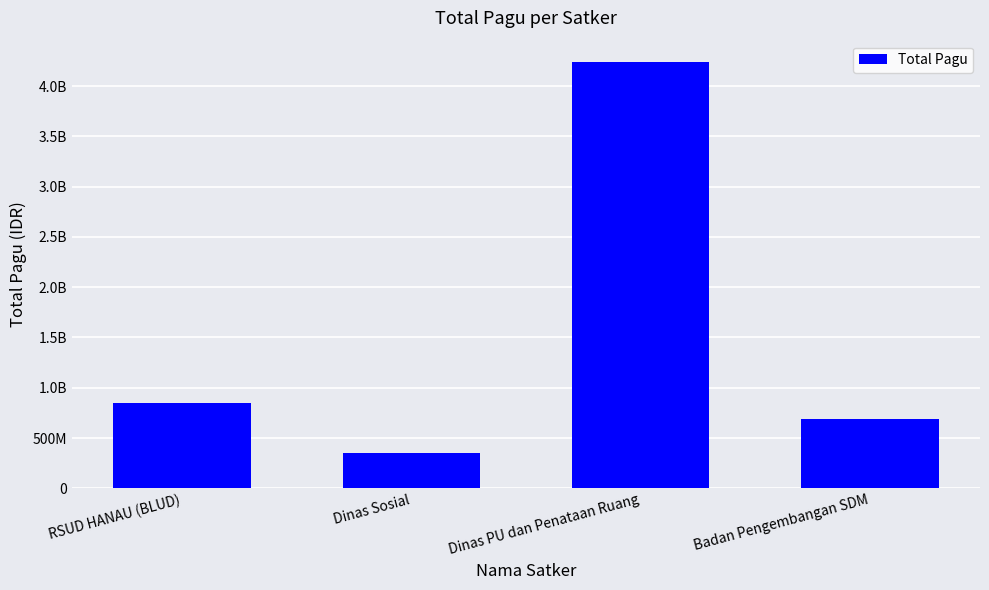

Reading left to right, extract all data points from this chart.

RSUD HANAU (BLUD)=846300000	Dinas Sosial=355878000	Dinas PU dan Penataan Ruang=4240280000	Badan Pengembangan SDM=693991453